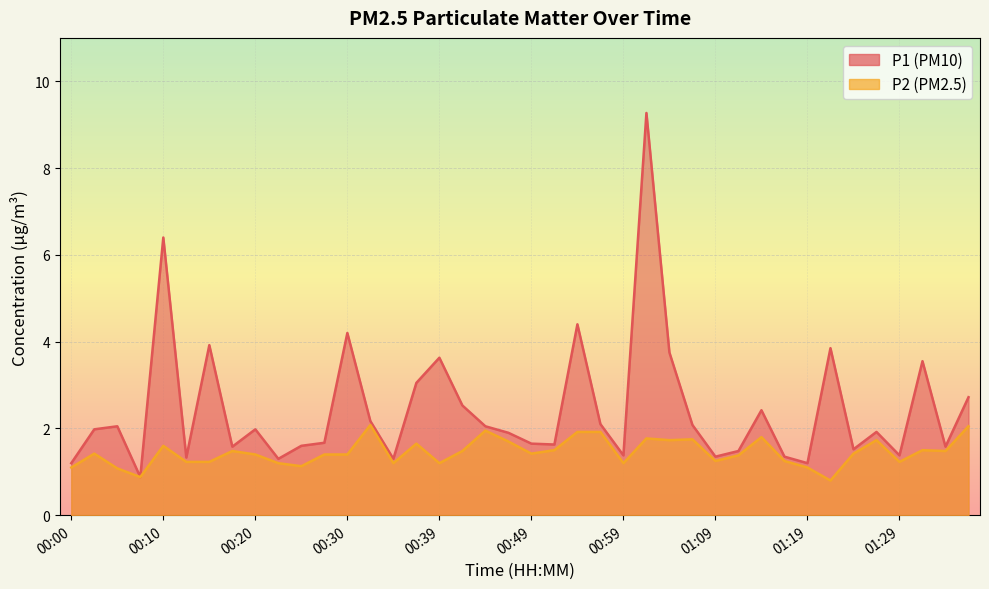

How many lines are shown in the chart?

2